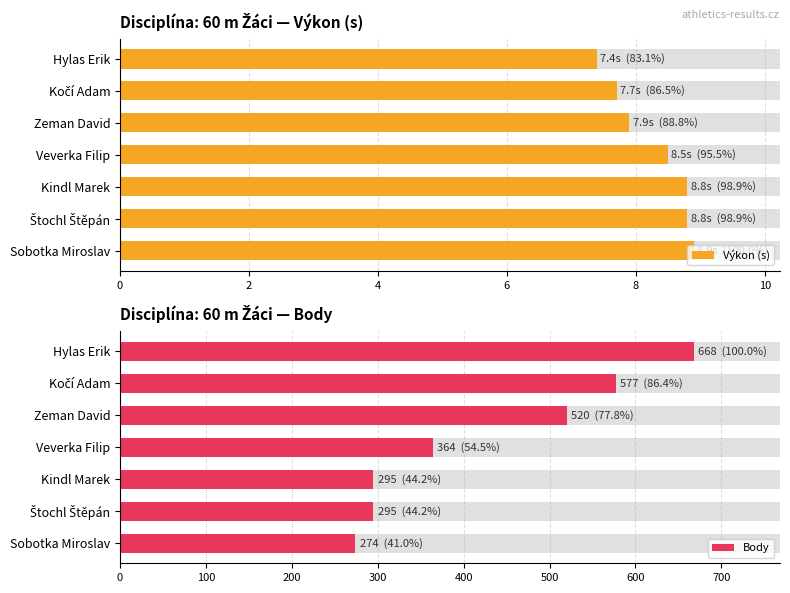

Reading left to right, transcribe all the data shown in this chart.

Výkon (s): 7.4	7.7	7.9	8.5	8.8	8.8	8.9
Body: 668.0	577.0	520.0	364.0	295.0	295.0	274.0